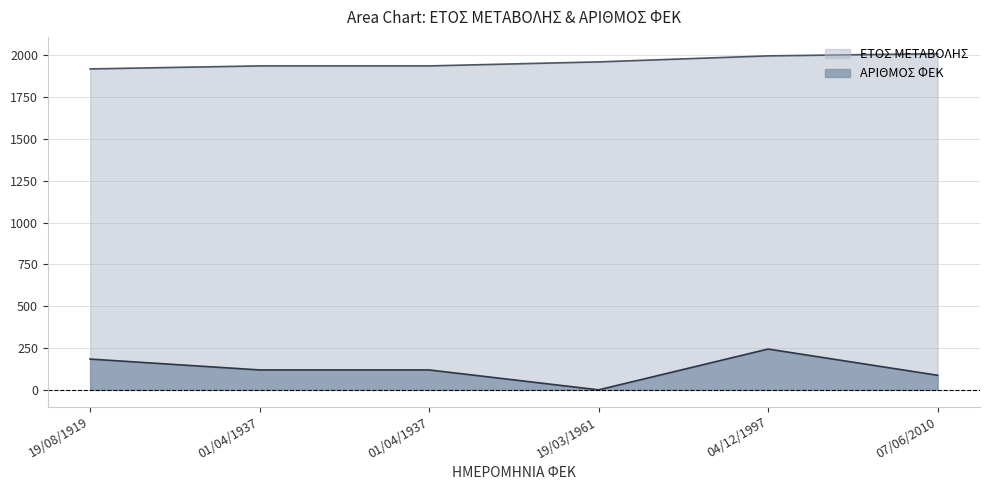

In ΑΡΙΘΜΟΣ ΦΕΚ, how many points are lower than both neighbors (excluding endpoints)?

1